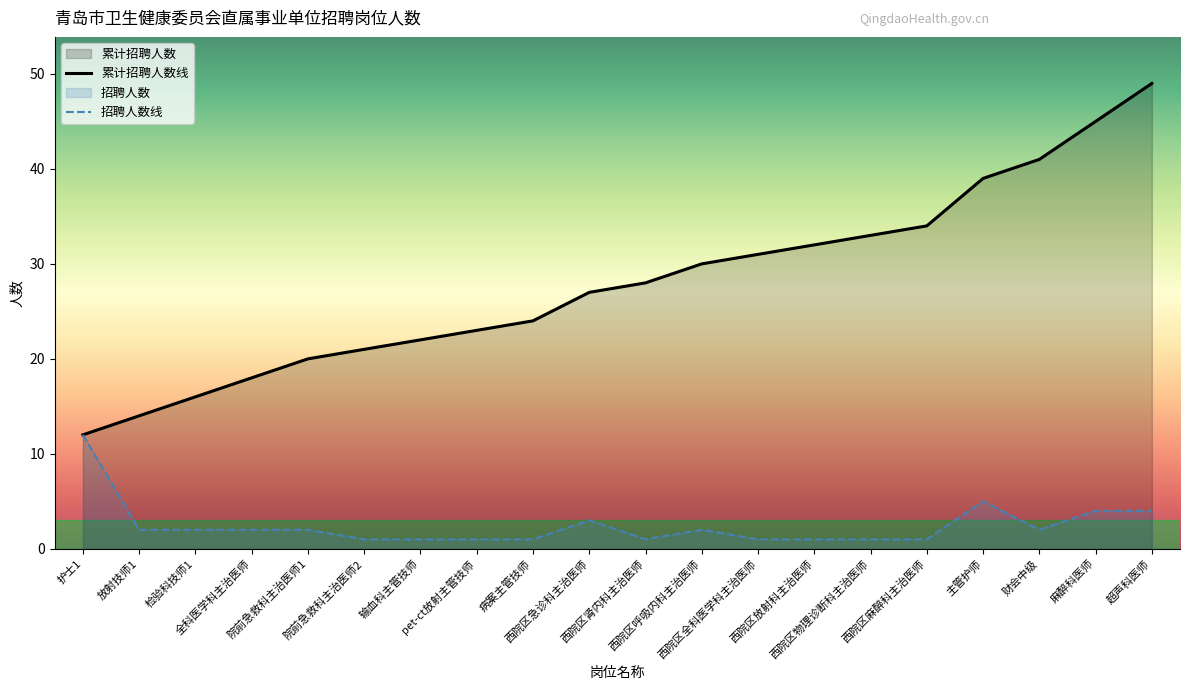

Reading left to right, what are all the values shown in this chart?

累计招聘人数线: 护士1=12	放射技师1=14	检验科技师1=16	全科医学科主治医师=18	院前急救科主治医师1=20	院前急救科主治医师2=21	输血科主管技师=22	pet-ct放射主管技师=23	病案主管技师=24	西院区急诊科主治医师=27	西院区肾内科主治医师=28	西院区呼吸内科主治医师=30	西院区全科医学科主治医师=31	西院区放射科主治医师=32	西院区物理诊断科主治医师=33	西院区麻醉科主治医师=34	主管护师=39	财会中级=41	麻醉科医师=45	超声科医师=49
招聘人数线: 护士1=12	放射技师1=2	检验科技师1=2	全科医学科主治医师=2	院前急救科主治医师1=2	院前急救科主治医师2=1	输血科主管技师=1	pet-ct放射主管技师=1	病案主管技师=1	西院区急诊科主治医师=3	西院区肾内科主治医师=1	西院区呼吸内科主治医师=2	西院区全科医学科主治医师=1	西院区放射科主治医师=1	西院区物理诊断科主治医师=1	西院区麻醉科主治医师=1	主管护师=5	财会中级=2	麻醉科医师=4	超声科医师=4